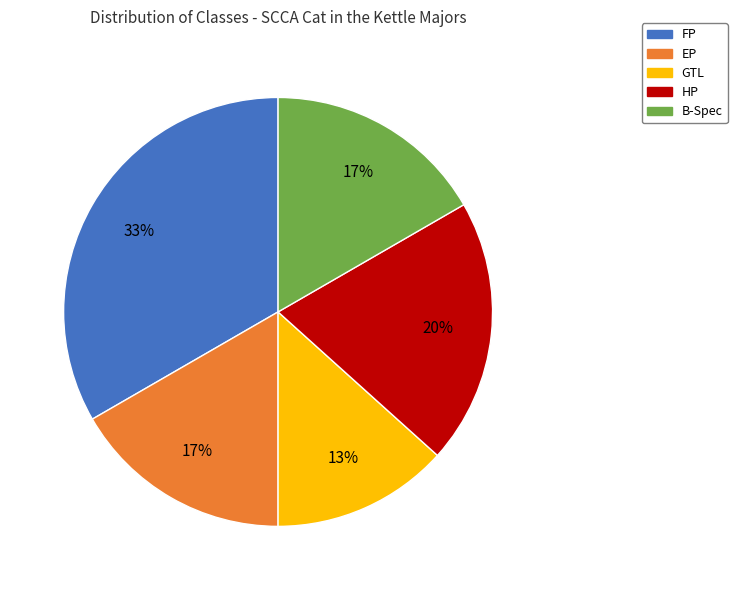

Which has a higher value, FP or B-Spec?

FP